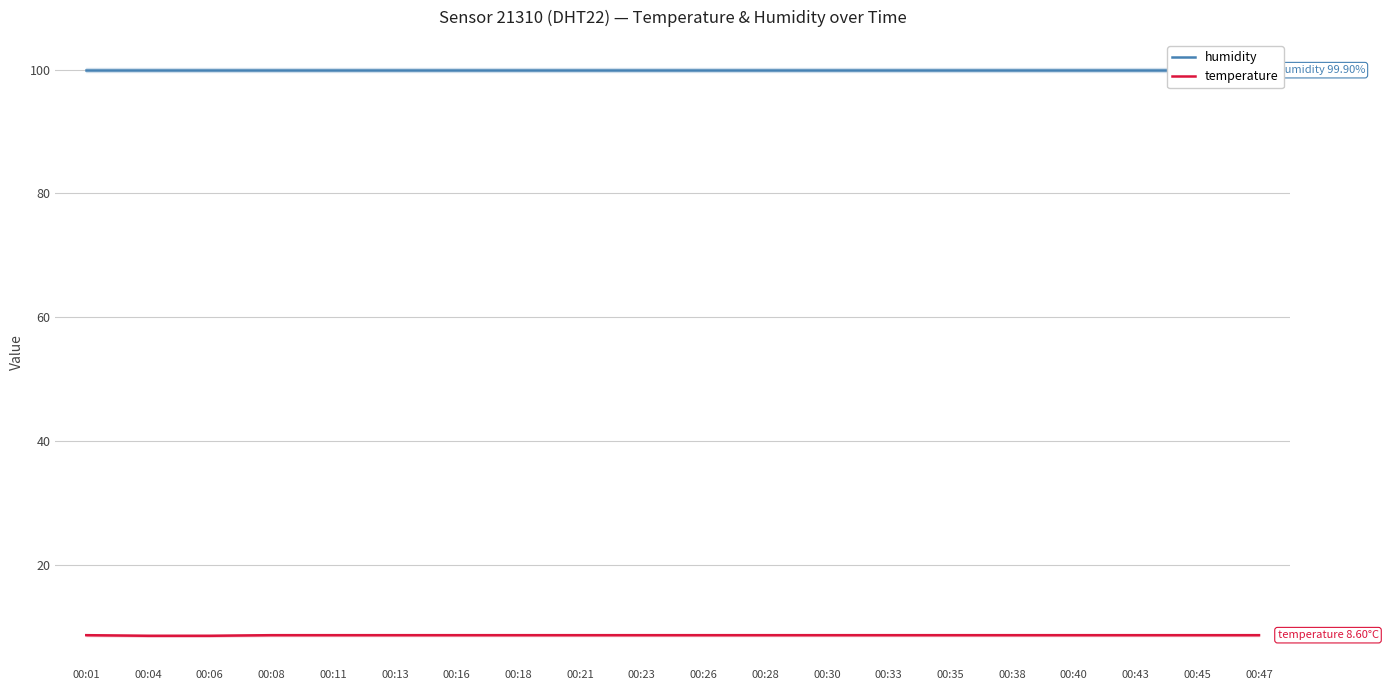

What is the smallest value displayed?

8.5